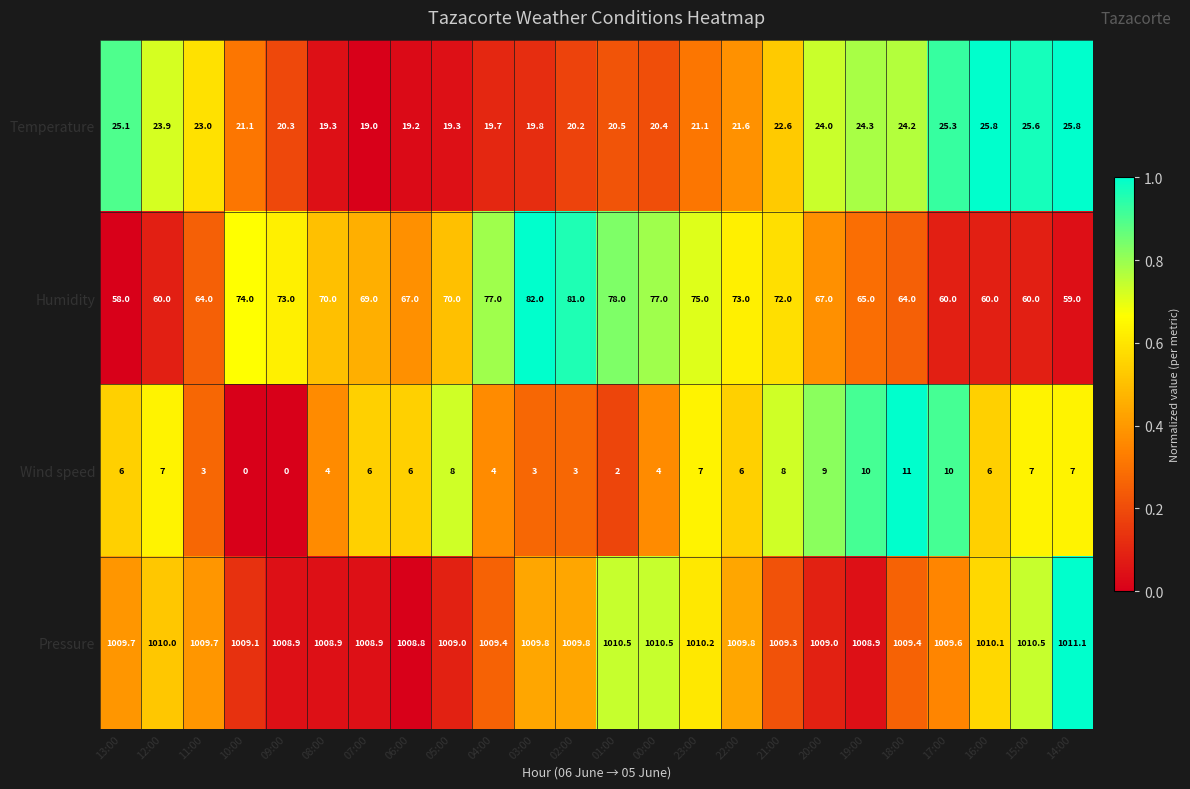

What is the average value of the Pressure series?

1009.6